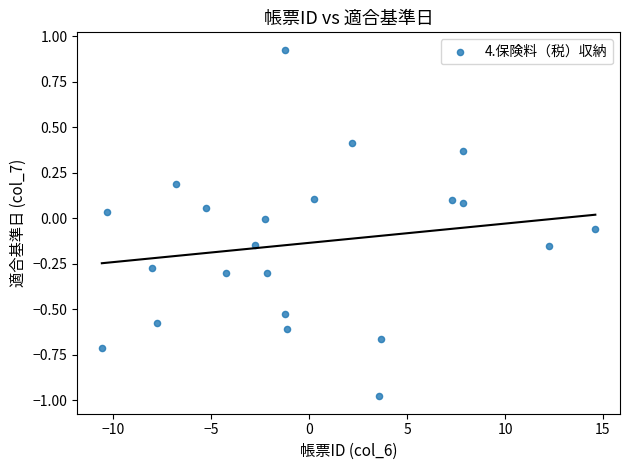

What is the range of Y values (max minus min)?

1.9